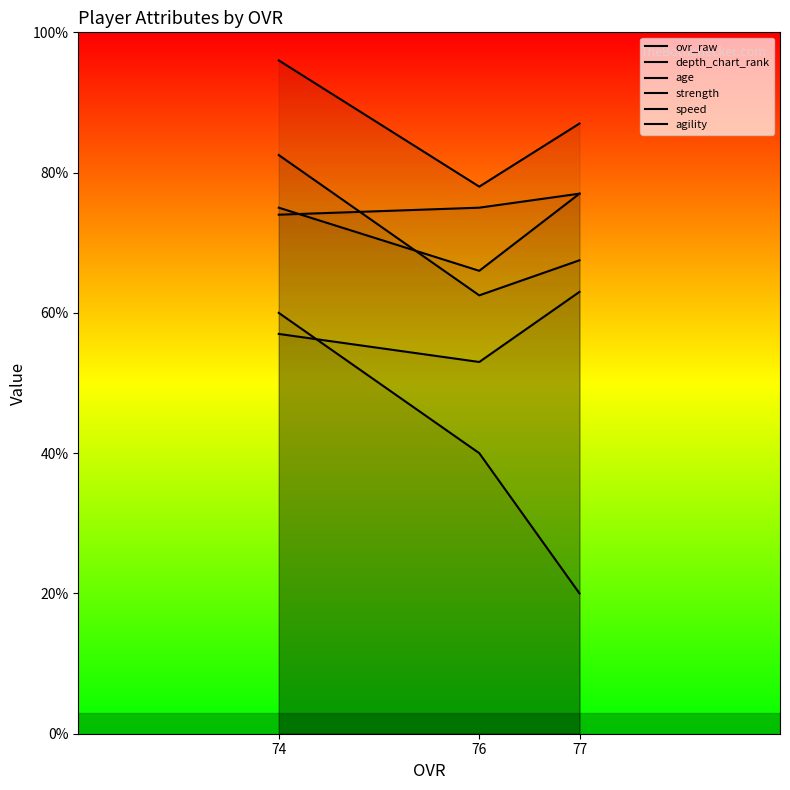

What is the total value across all series at 74?

444.5